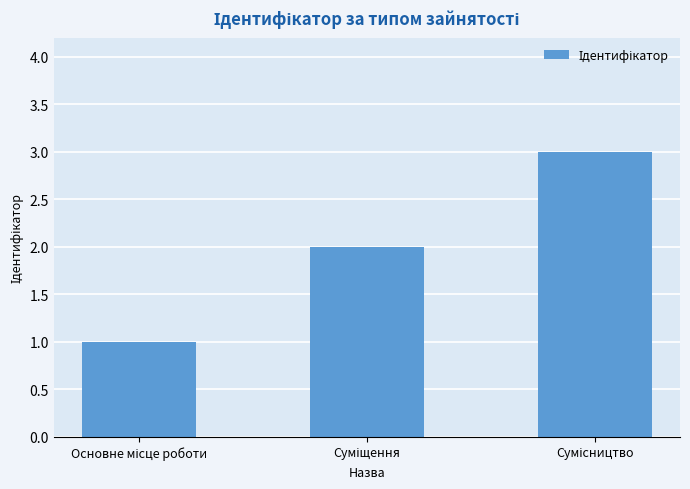

What is the greatest value displayed?

3